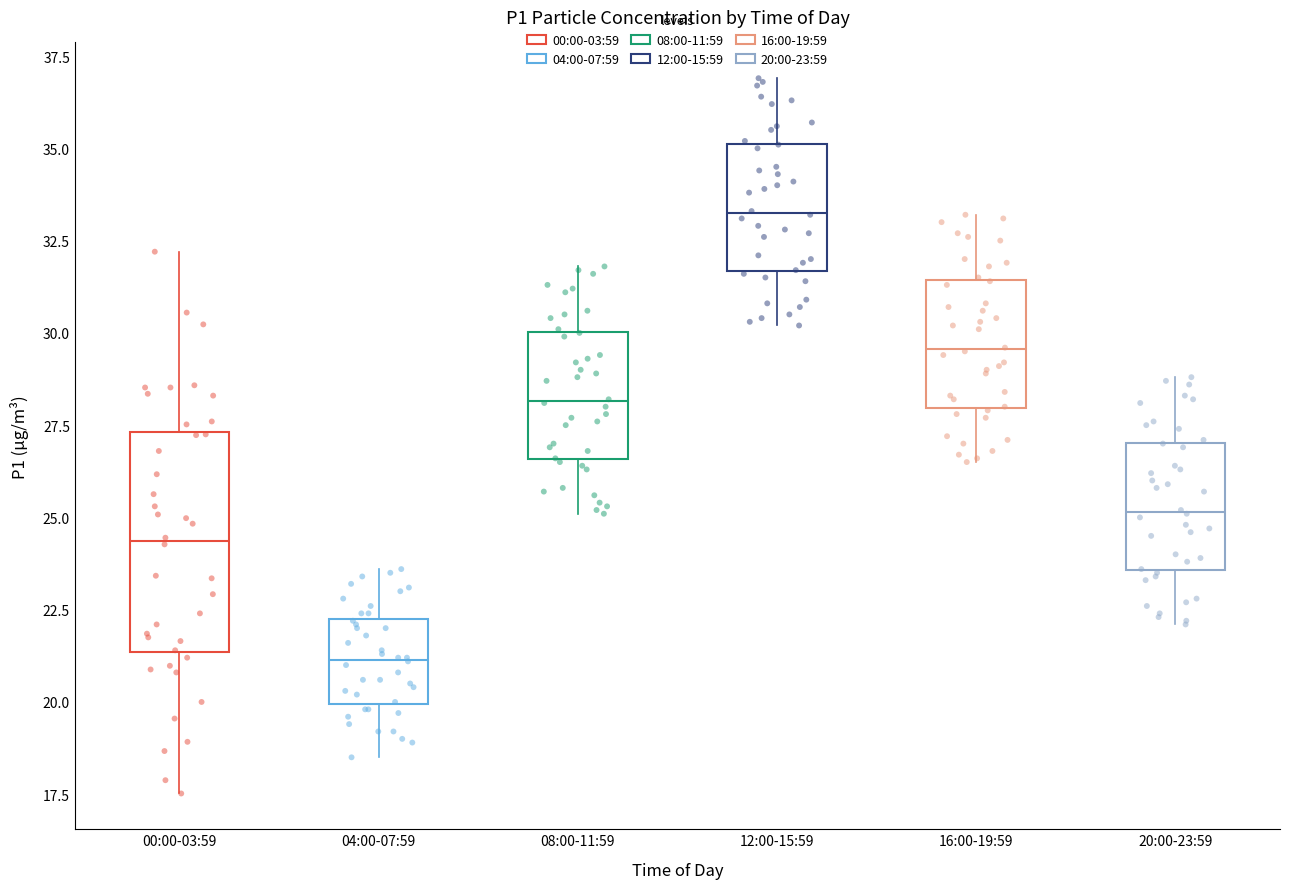

Comparing the boxes themselves (not the whiskers), which one is the tallest?

00:00-03:59